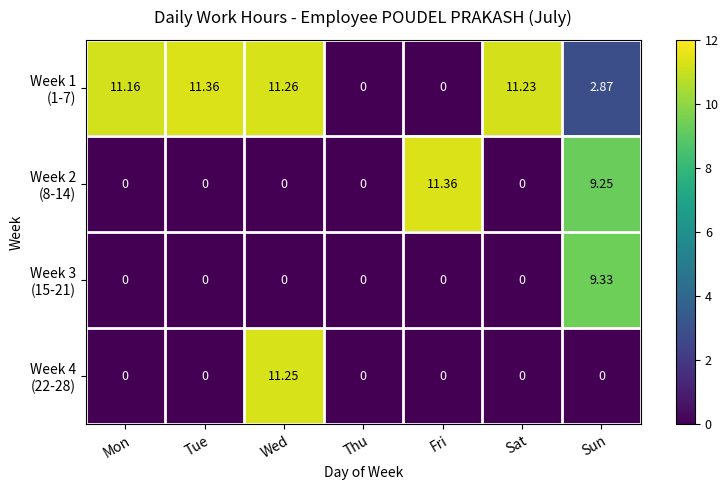

At which category is the sum across all series the highest?

Wed